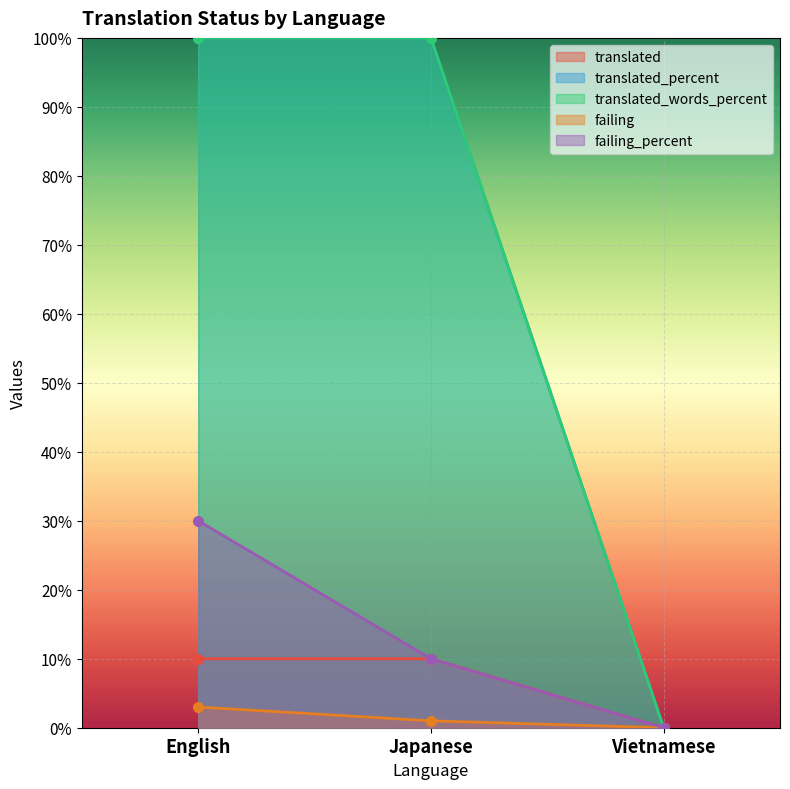

Rank the categories by translated value from lowest to highest.

Vietnamese, English, Japanese